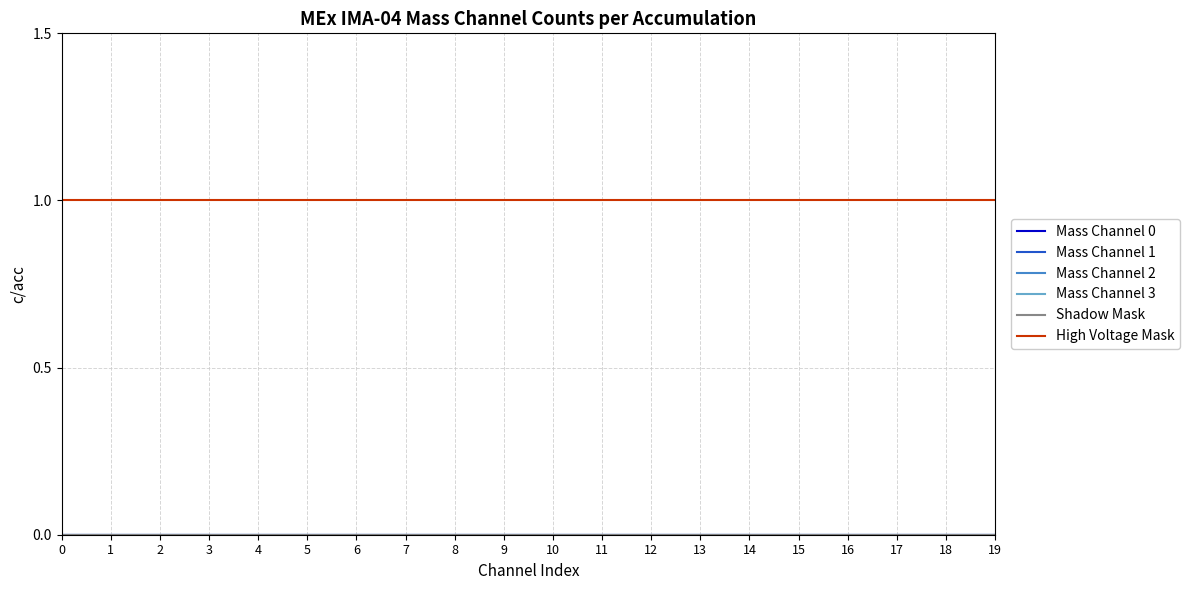

The value of Shadow Mask at 14 is 0. True or false?

True